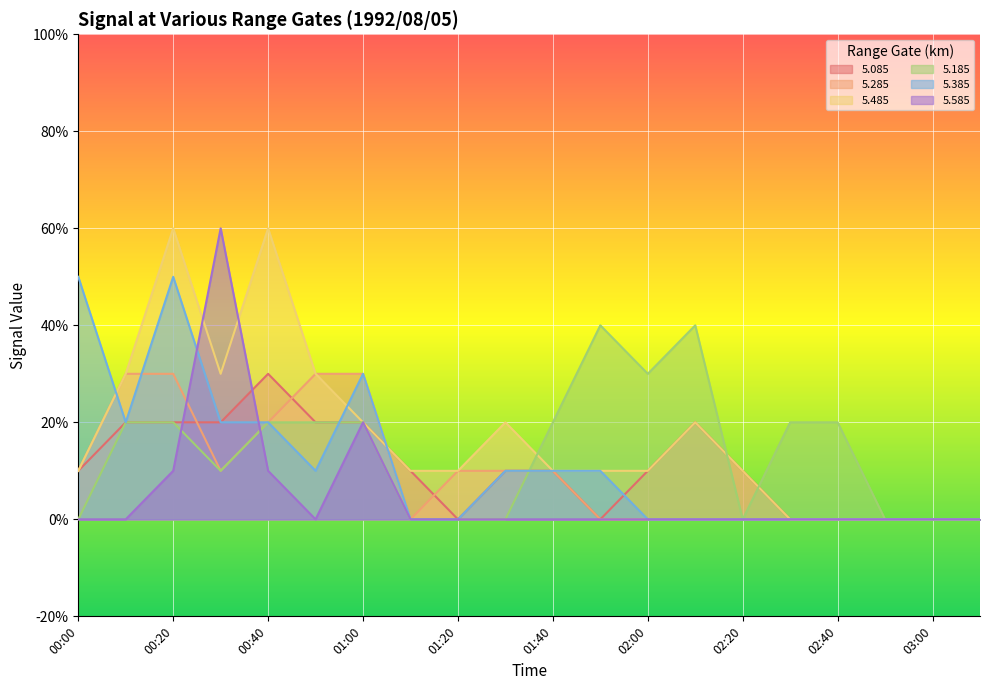

Is it true that 5.185 equals 0.3 at 00:40?

False